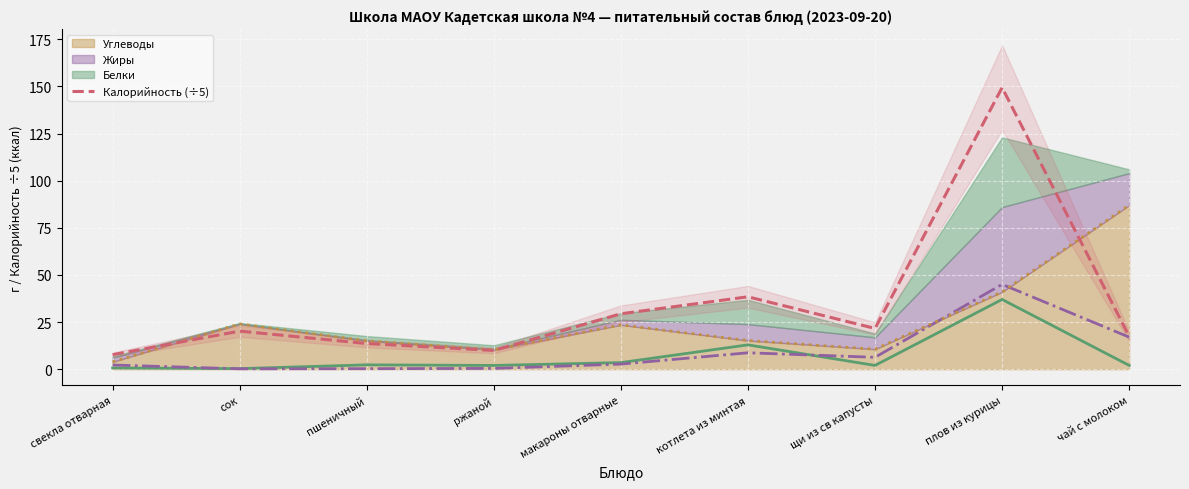

Where is the first local minimum?

ржаной